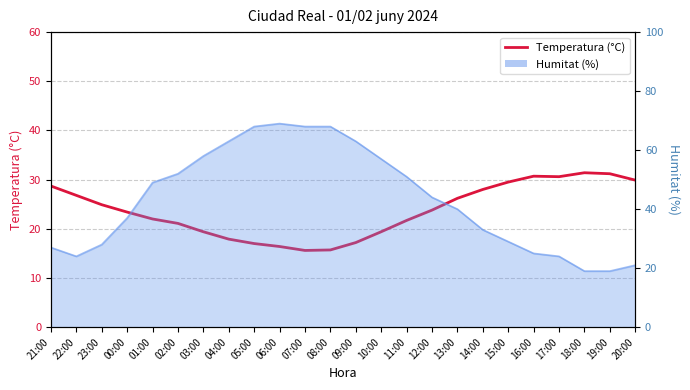

List the labels in order of value, largest first.

18:00, 19:00, 16:00, 17:00, 20:00, 15:00, 21:00, 14:00, 22:00, 13:00, 23:00, 12:00, 00:00, 01:00, 11:00, 02:00, 03:00, 10:00, 04:00, 09:00, 05:00, 06:00, 08:00, 07:00